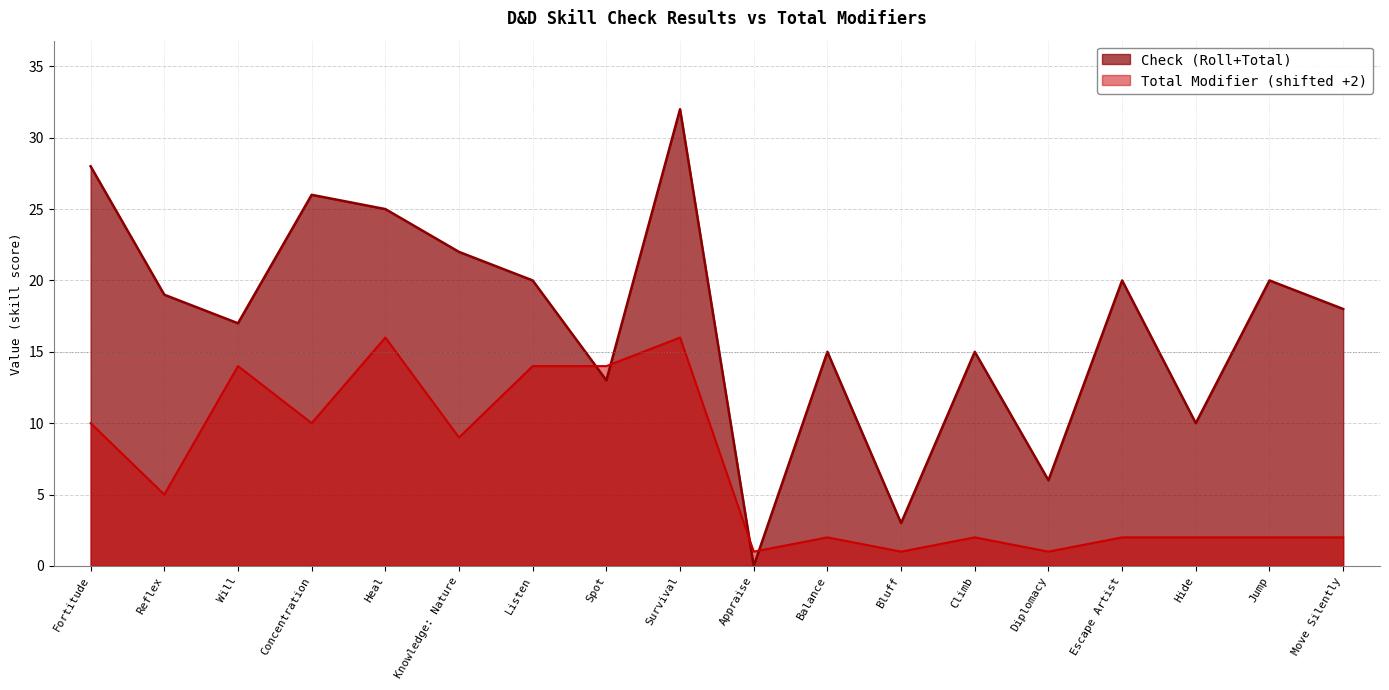

How many intersections are there between Total Modifier and Check (Roll+Total)?

4